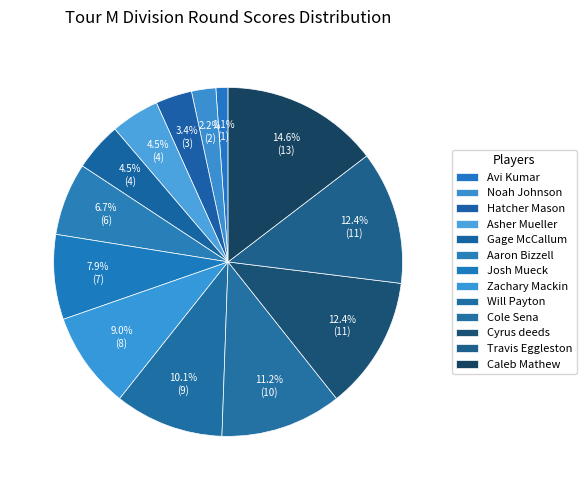

To the nearest percent, what is the difference between the Hatcher Mason and Travis Eggleston slice percentages?

9%